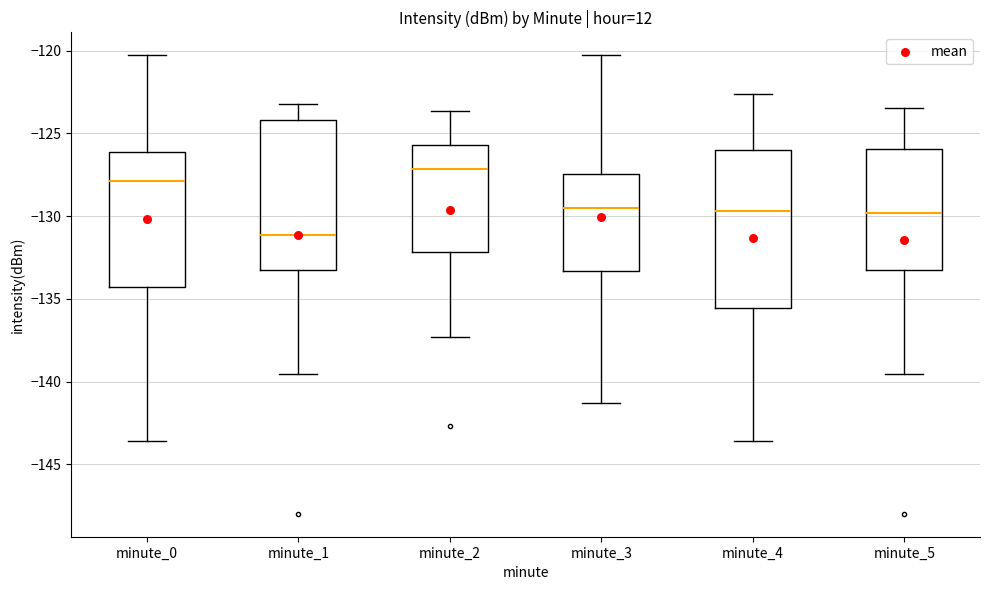

Which box has the highest median line?

minute_2